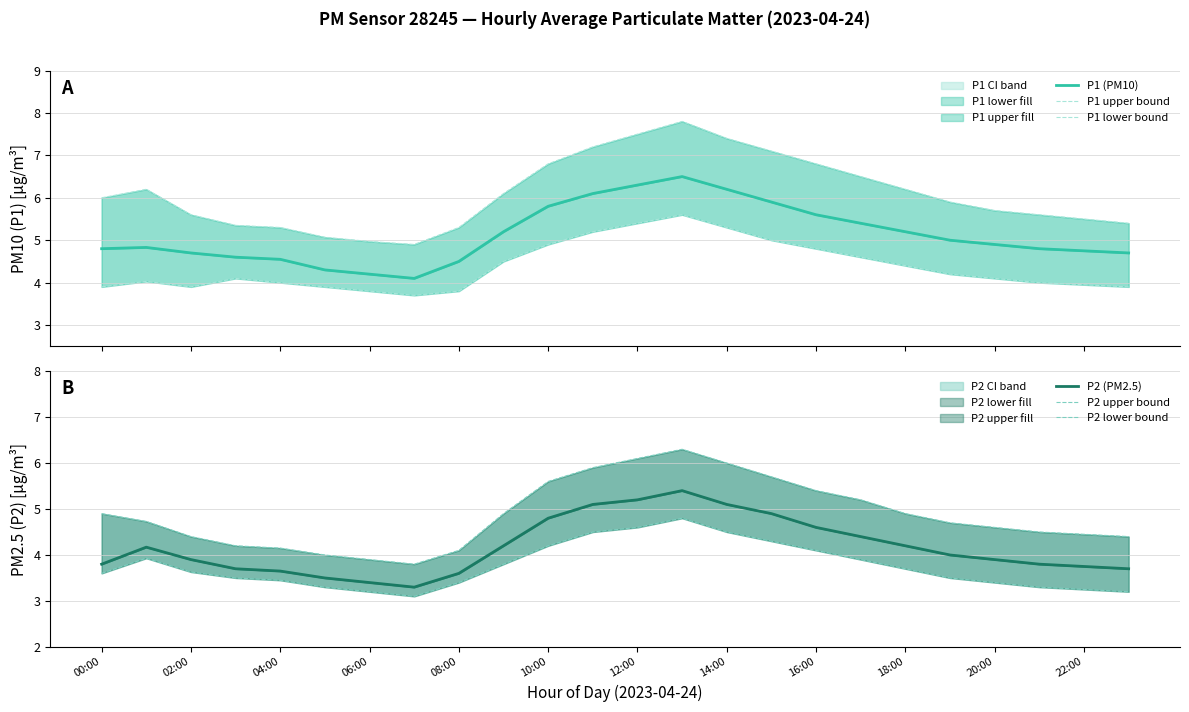

Which category has the highest value across all series?

13